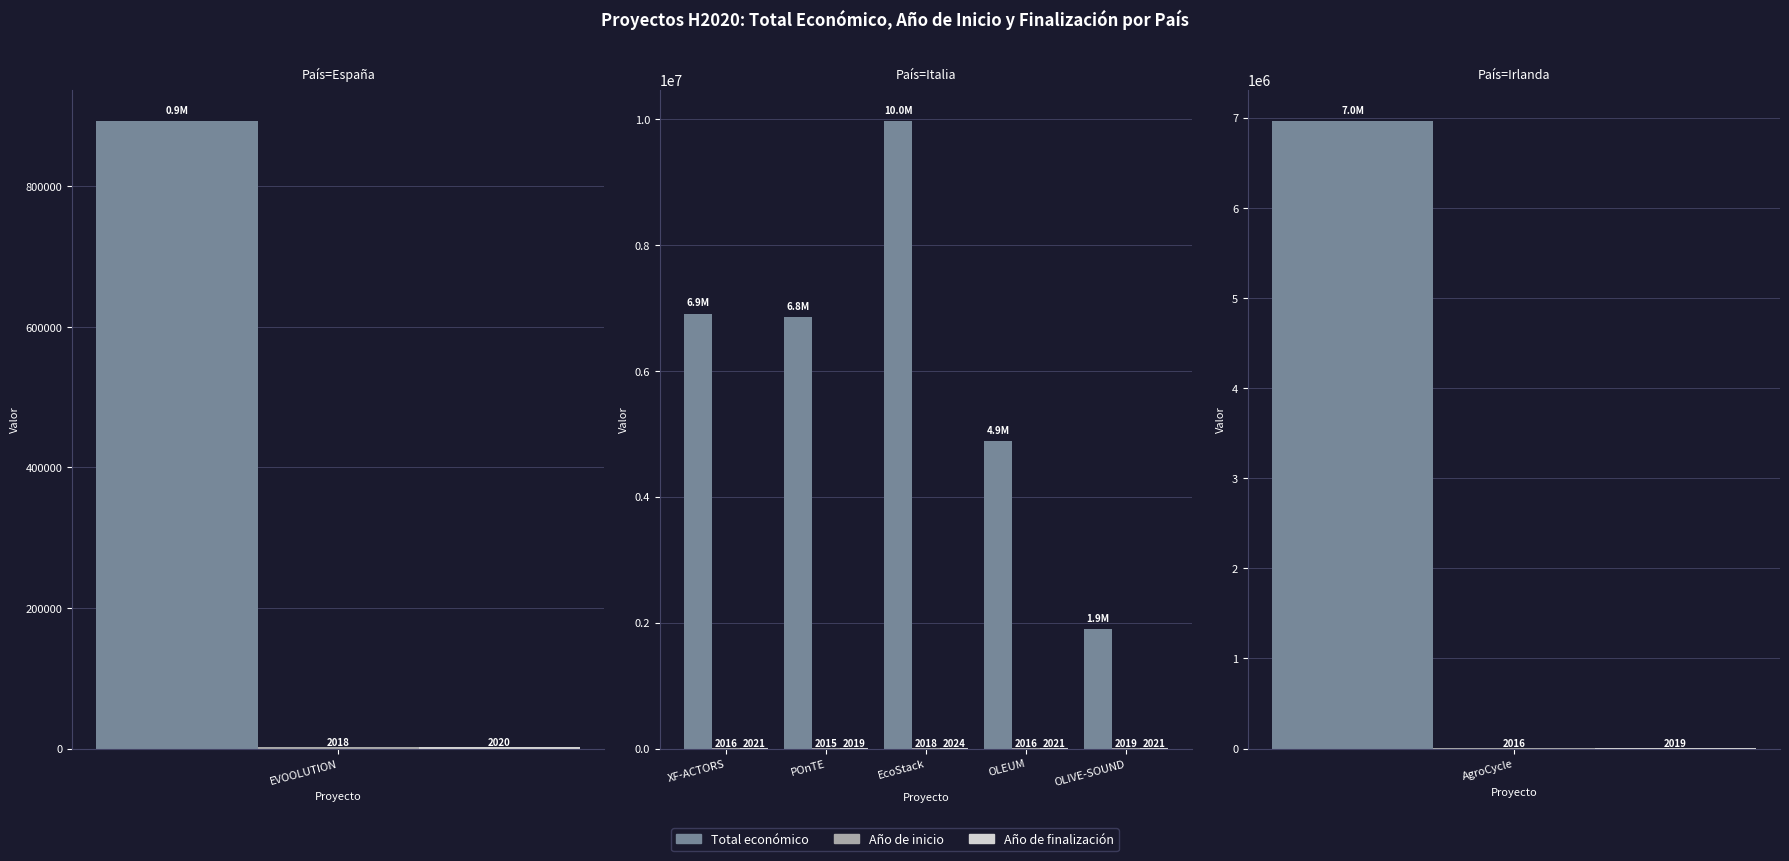

What is the spread (max minus min) of values at POnTE?

6847985